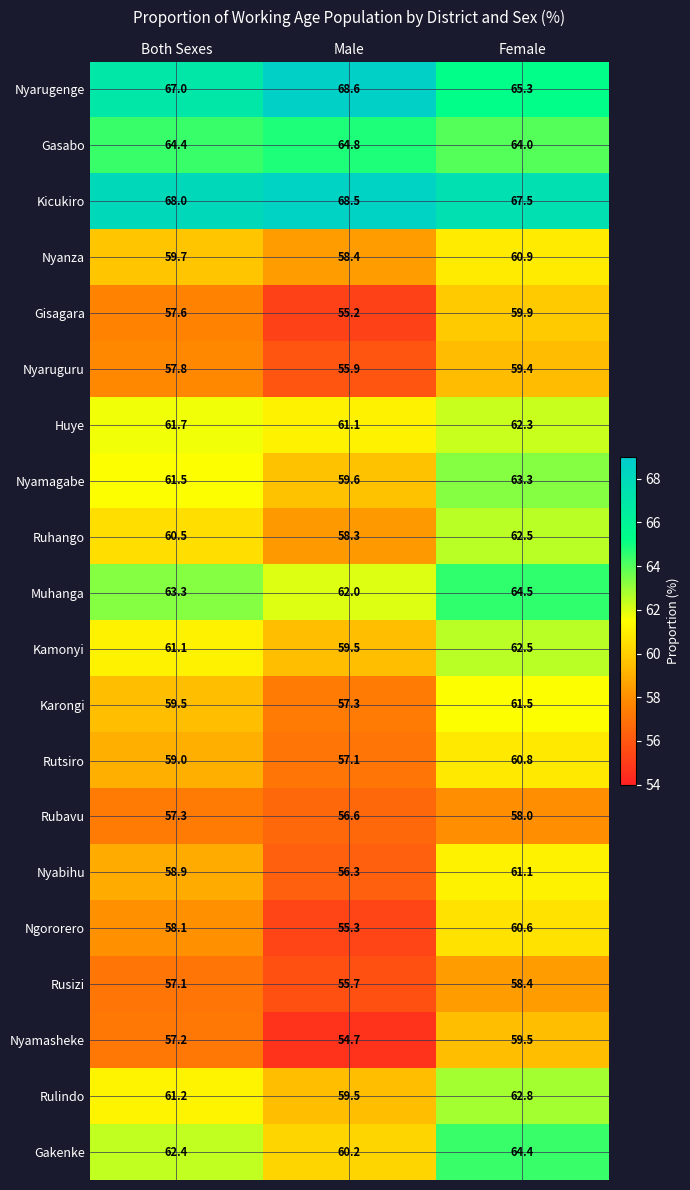

What is the sum of all Nyarugenge values?

200.9